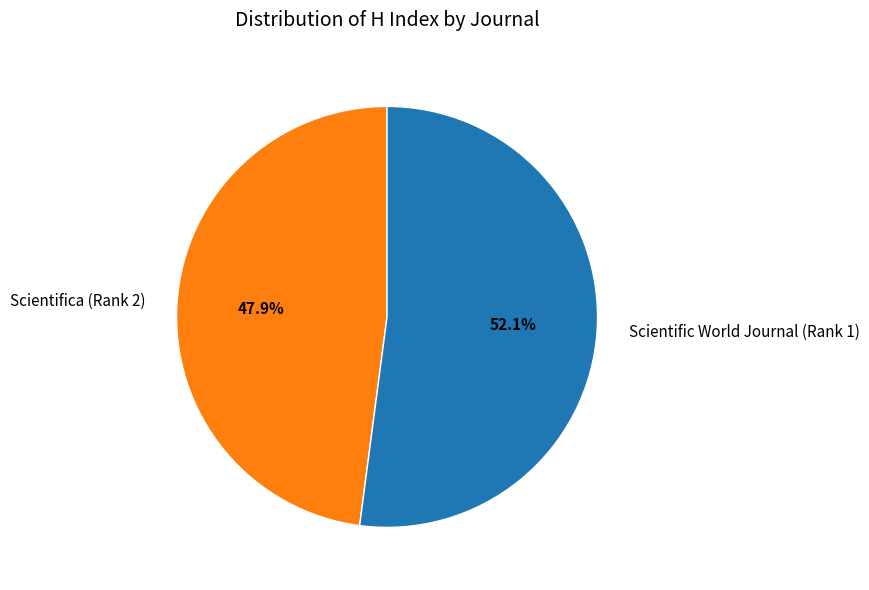

To the nearest percent, what is the difference between the Scientific World Journal (Rank 1) and Scientifica (Rank 2) slice percentages?

4%